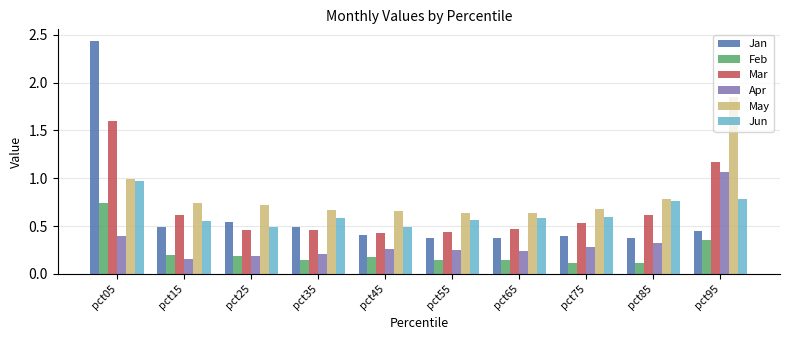

What is the sum of all Jun values?

6.4